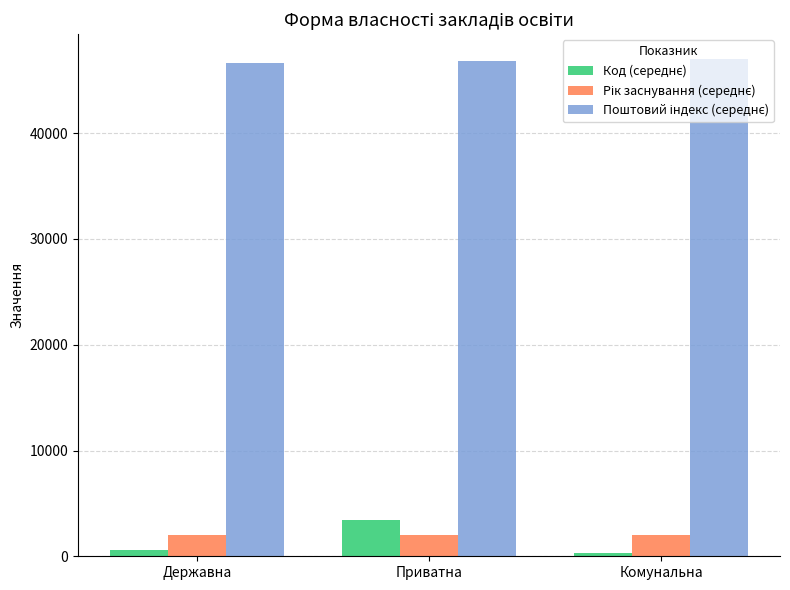

What position from the right is Комунальна?

1